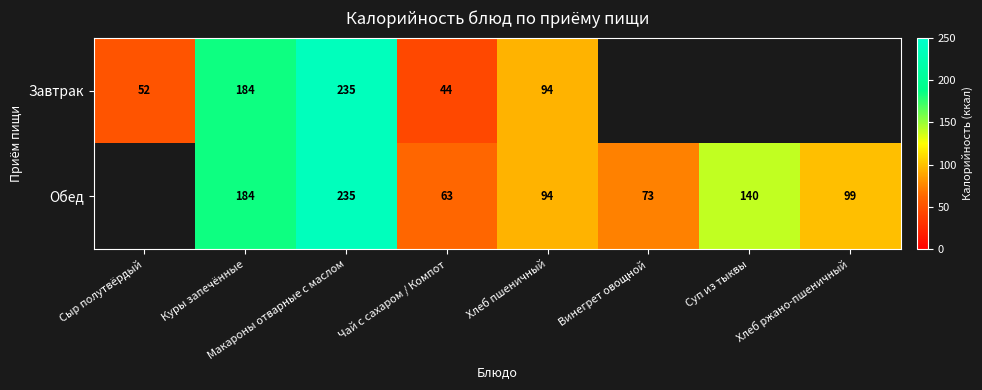

What is the spread (max minus min) of values at Чай с сахаром / Компот?

19